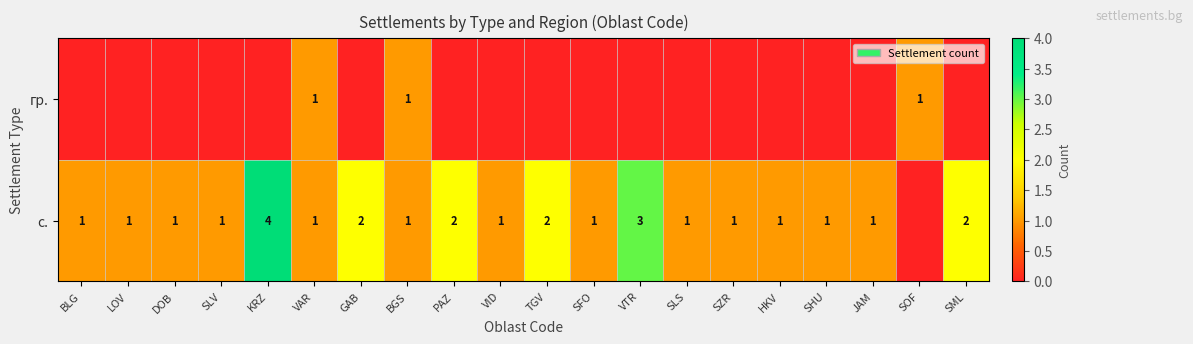

Is it true that с. equals 2 at TGV?

True